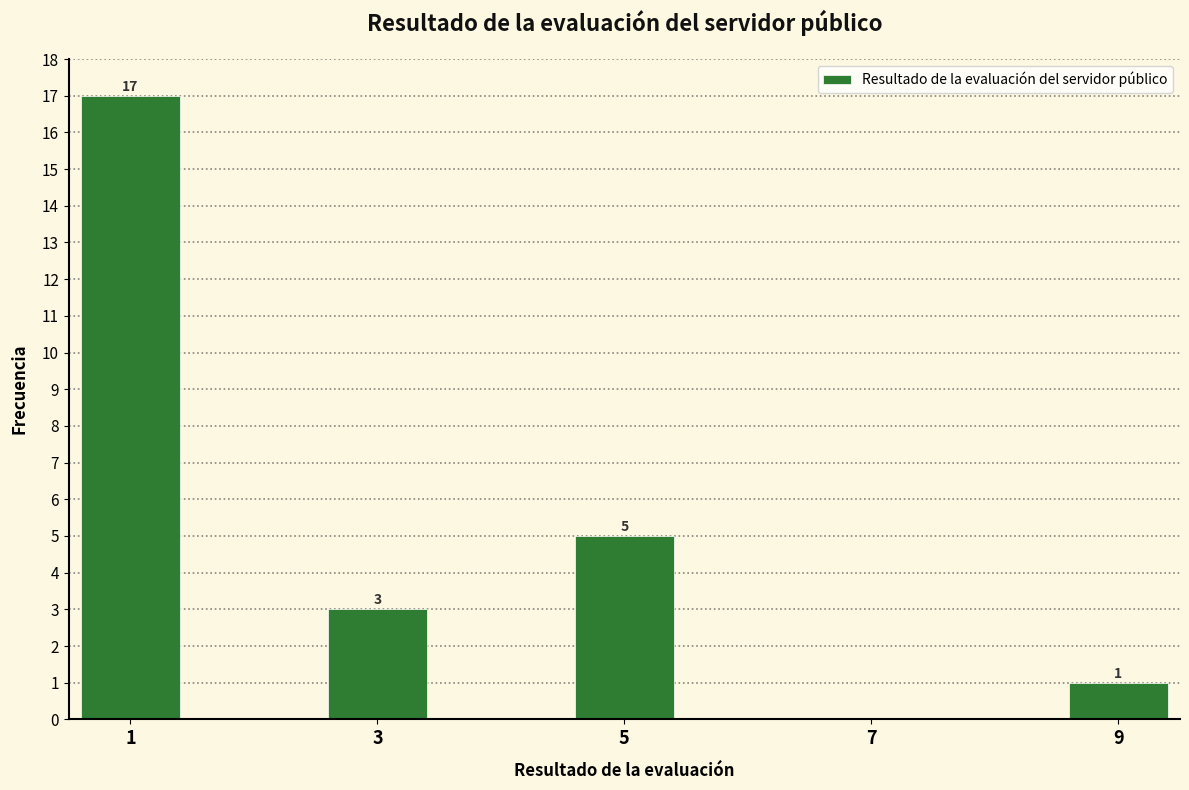

Over which range of the x-axis is the bar tallest?

0.5 to 1.5